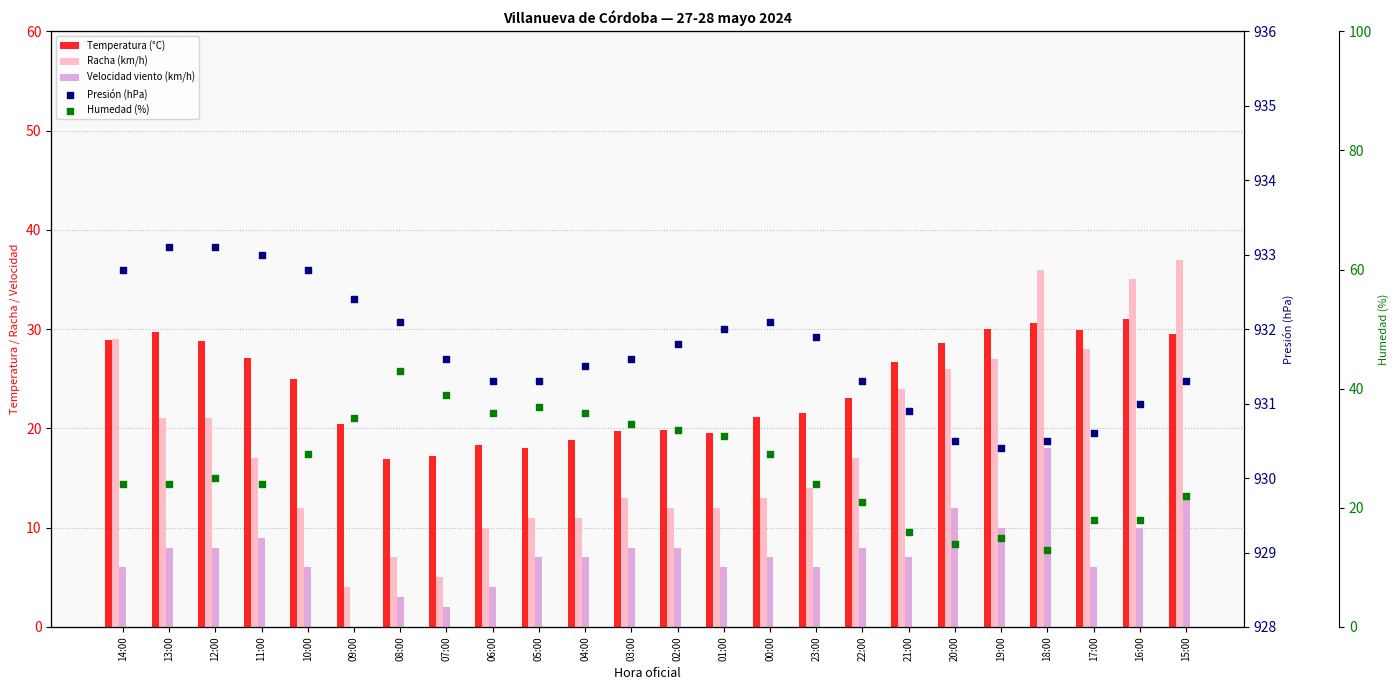

At how many categories does at least one series exceed 452?

24